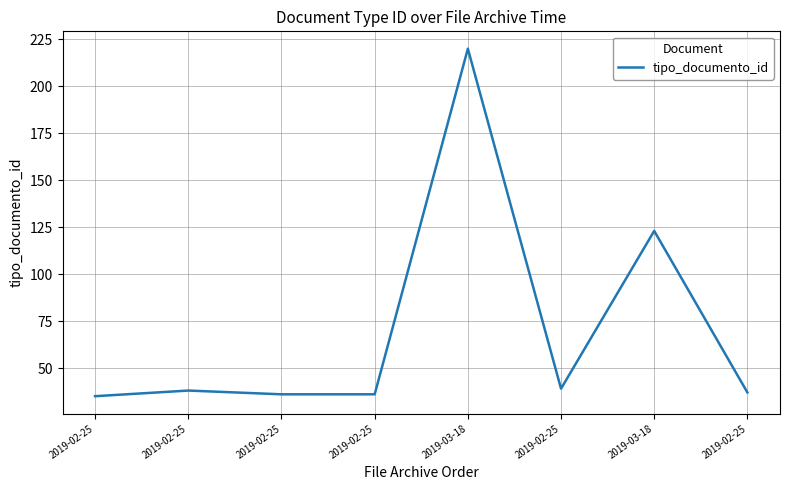

How many series are shown in this chart?

1